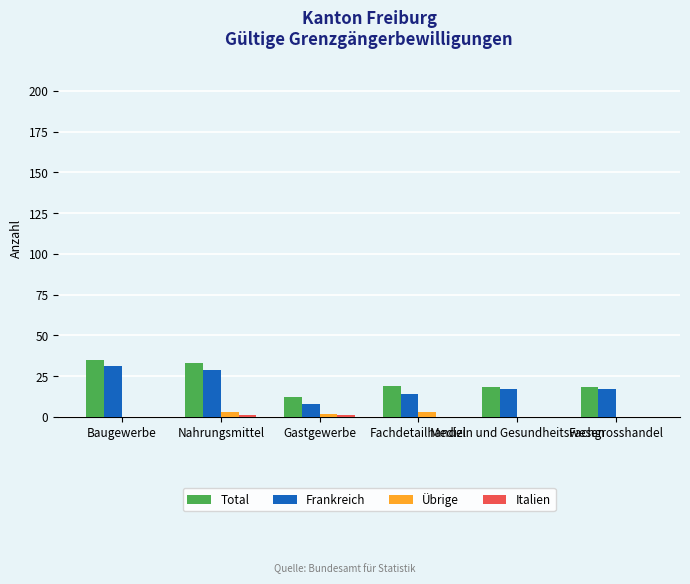

What is the greatest value displayed?

35